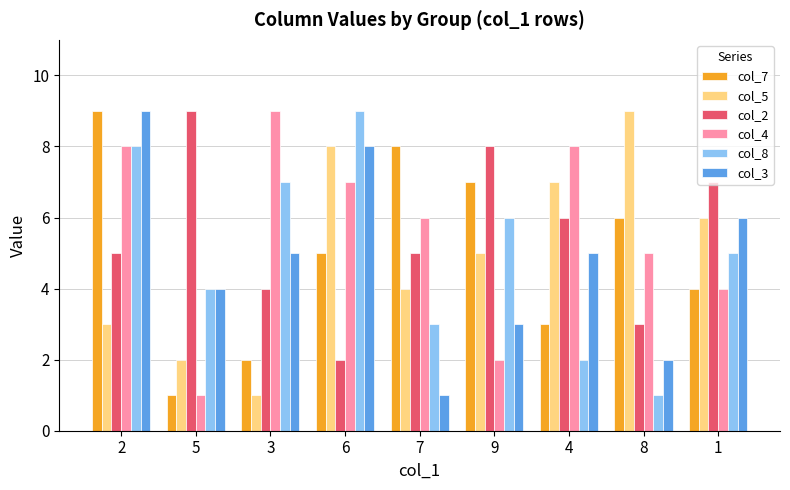

Is the value of col_8 at 2 greater than the value of col_7 at 6?

Yes